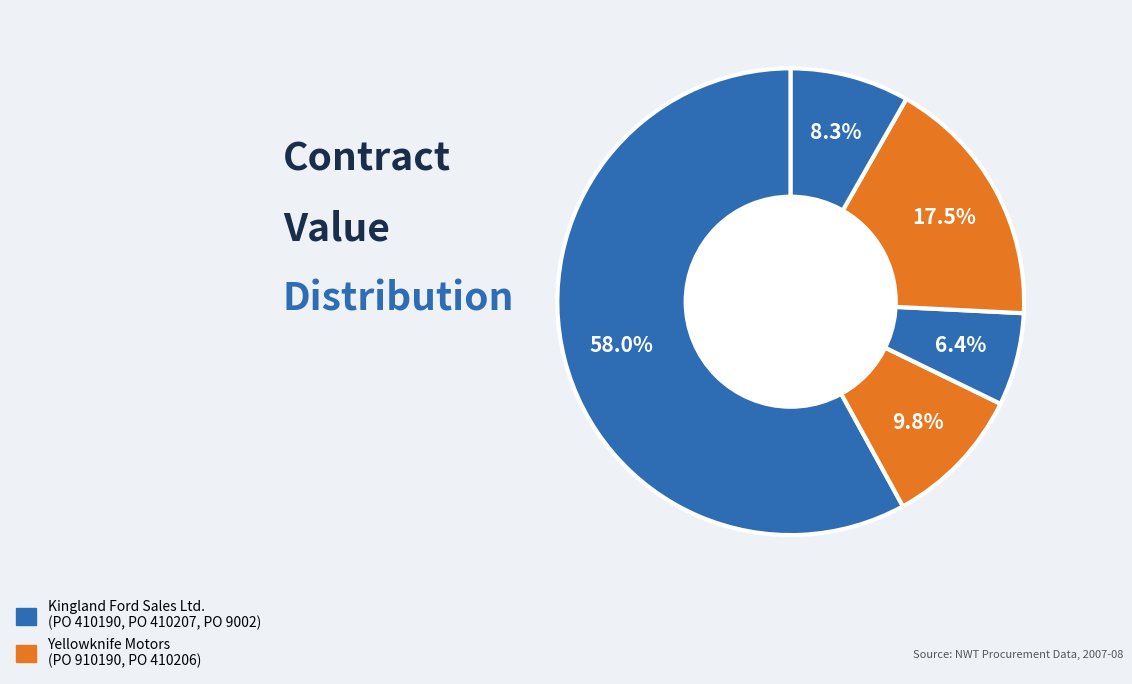

Count the number of slices in the pie.

5